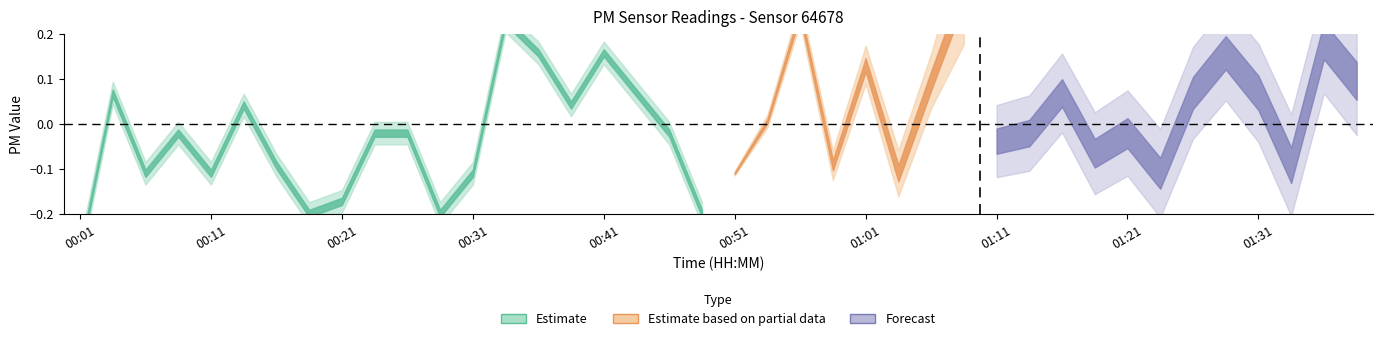

At how many categories does at least one series exceed 1?

12